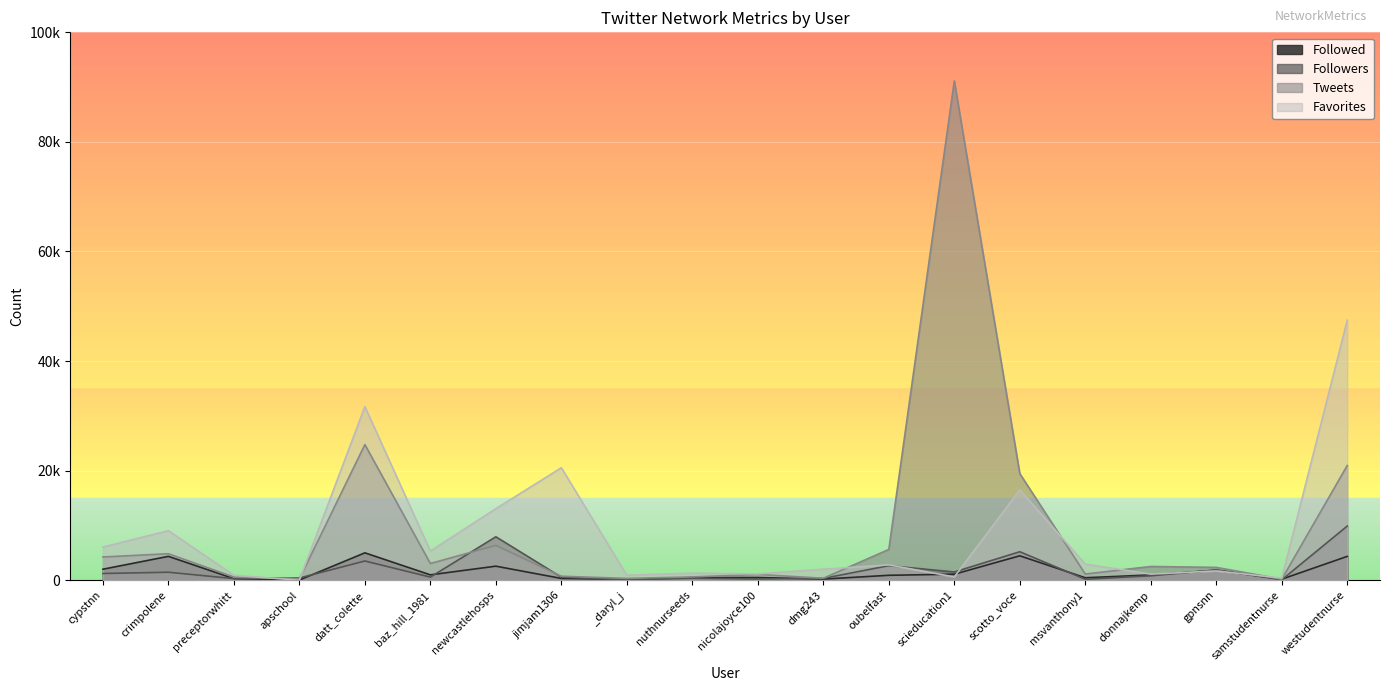

What is the average value of the Tweets series?

9522